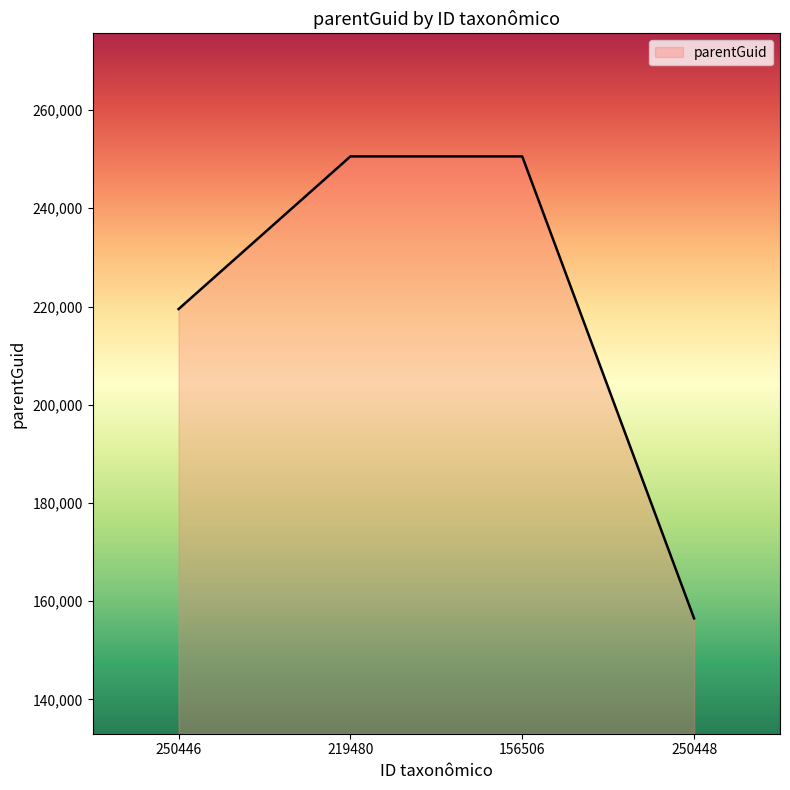

True or false: there are more than 1 points higher than both neighbors.

False